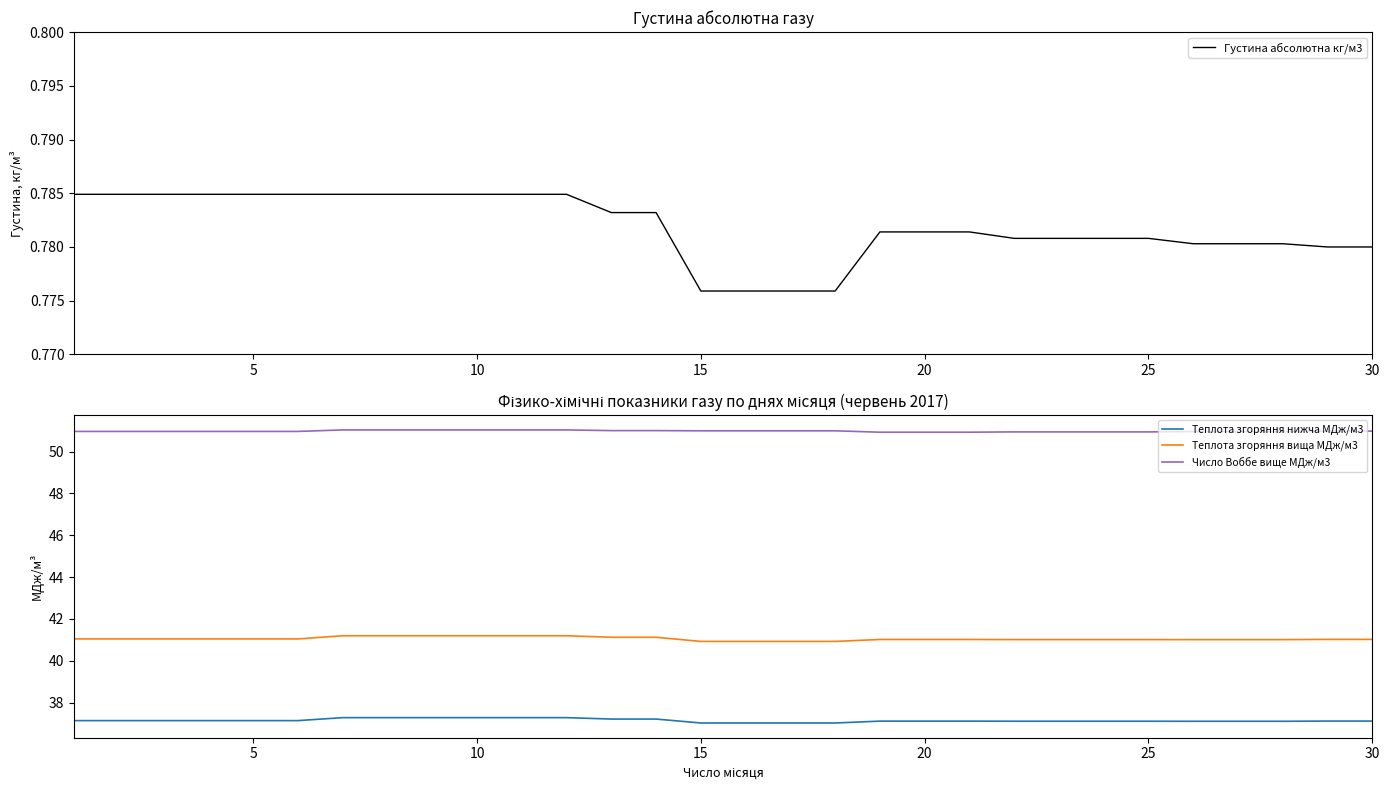

What is the difference between the maximum and second lowest values in the Число Воббе вище МДж/м3 series?

0.1